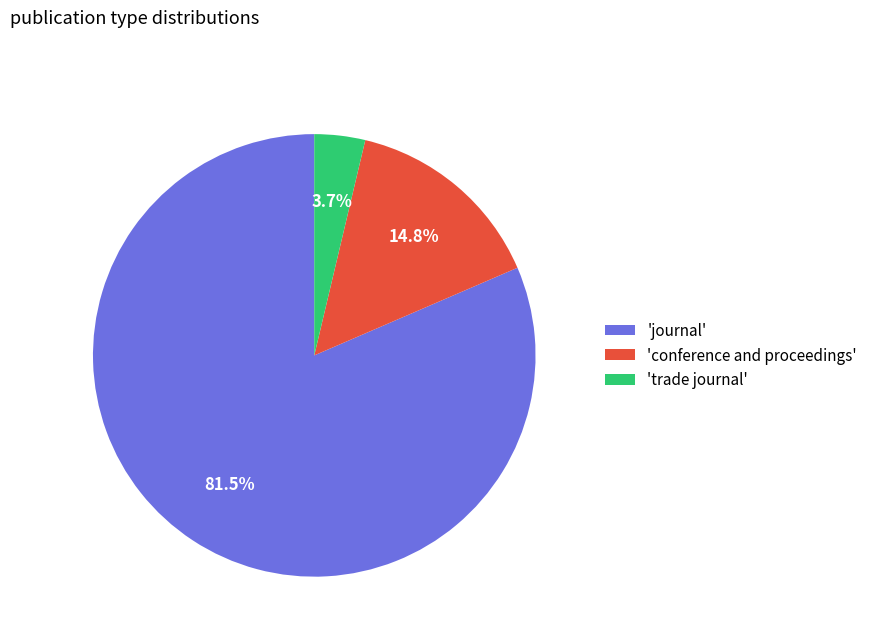

What is the total percentage of 'trade journal' and 'conference and proceedings'?

18.5%